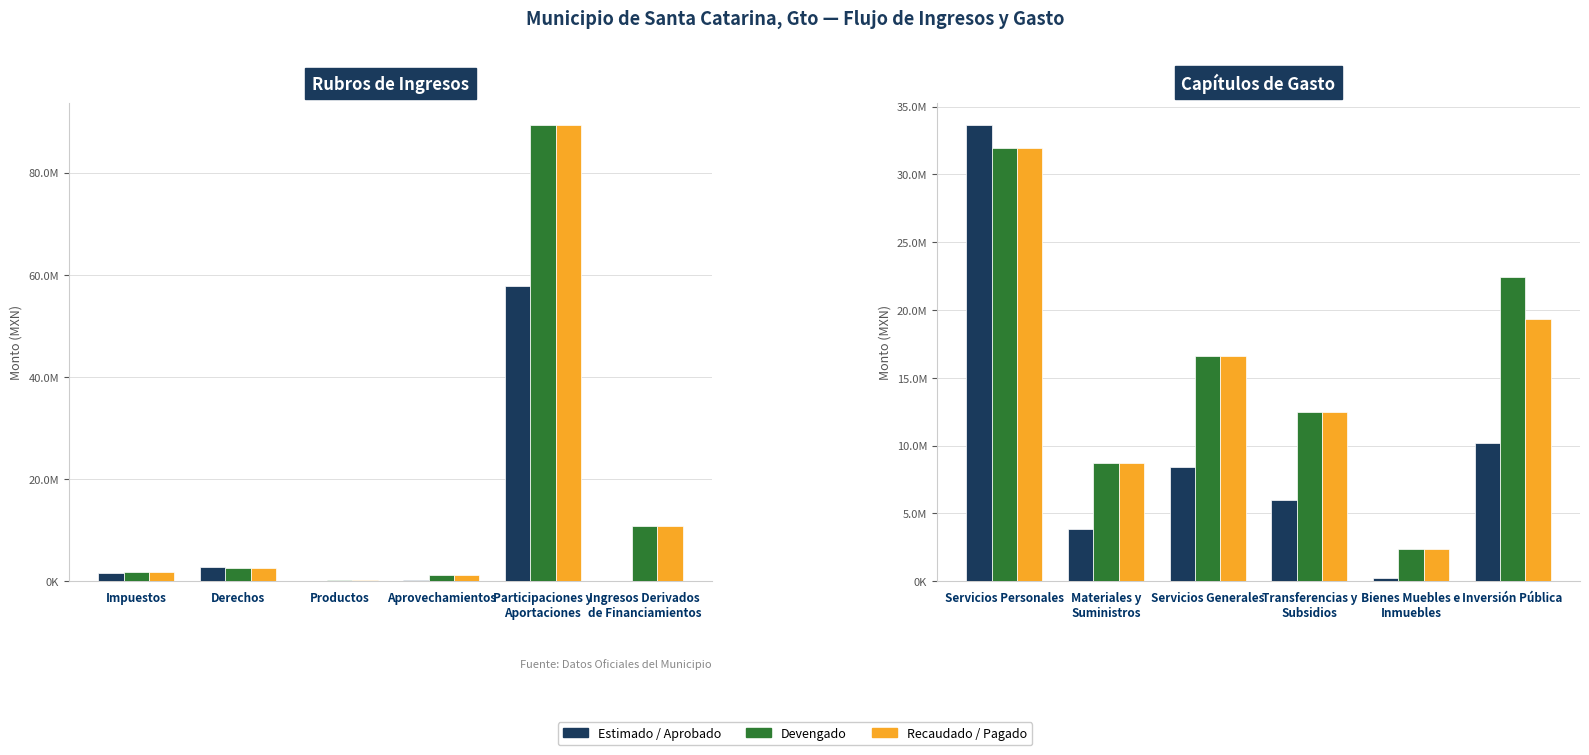

What are all the series names shown in the legend?

Estimado / Aprobado, Devengado, Recaudado / Pagado